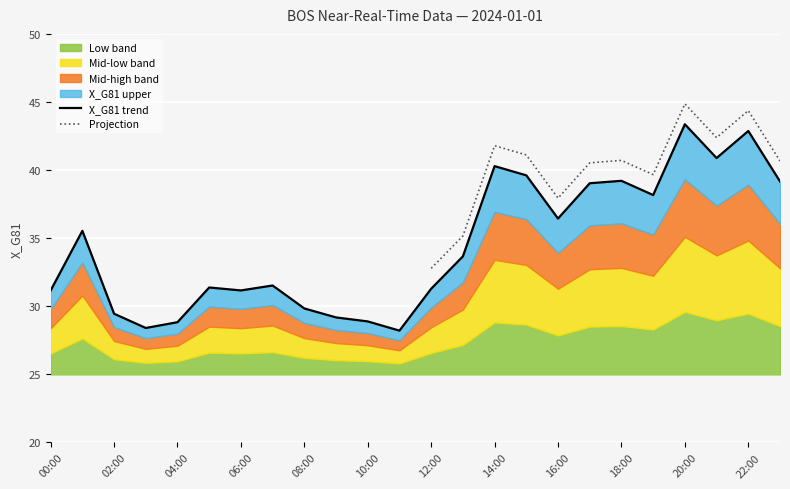

Is it true that the value at 03:00 is 10.2?

False